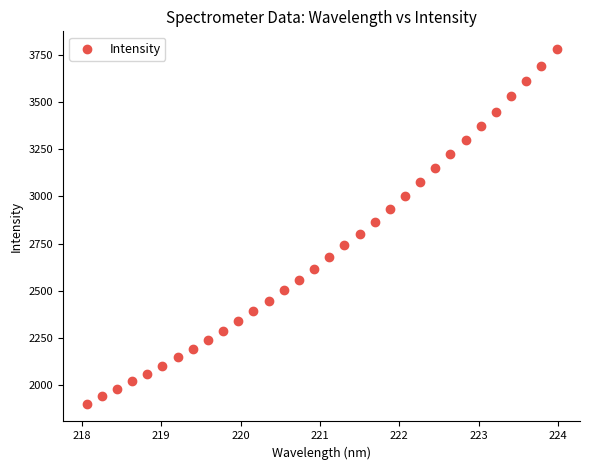

What is the range of X values (max minus min)?

5.9